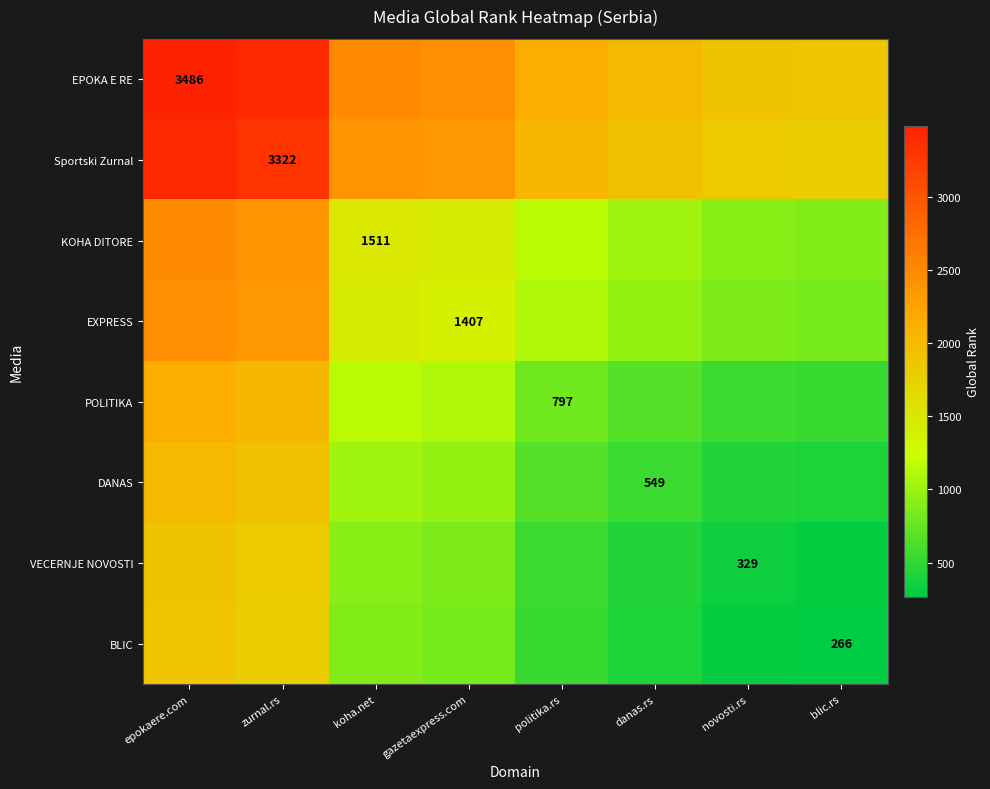

List the series in order of their peak value, lowest first.

BLIC, VECERNJE NOVOSTI, DANAS, POLITIKA, EXPRESS, KOHA DITORE, Sportski Zurnal, EPOKA E RE